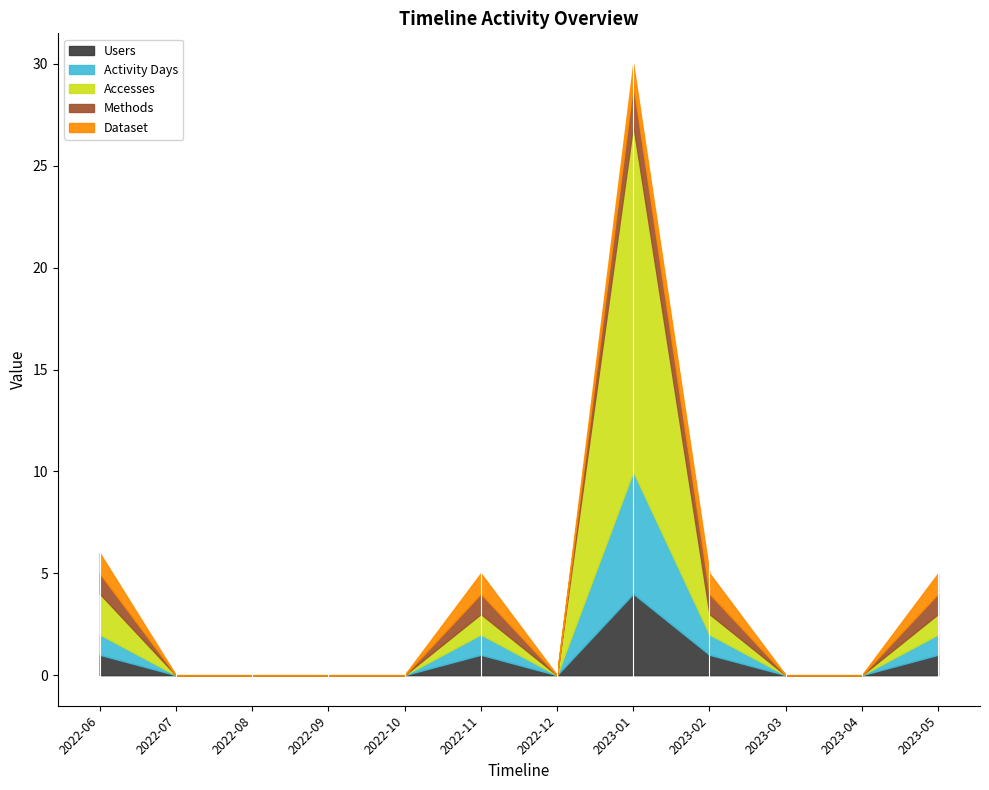

At which category does the chart reach its minimum across all series?

2022-07